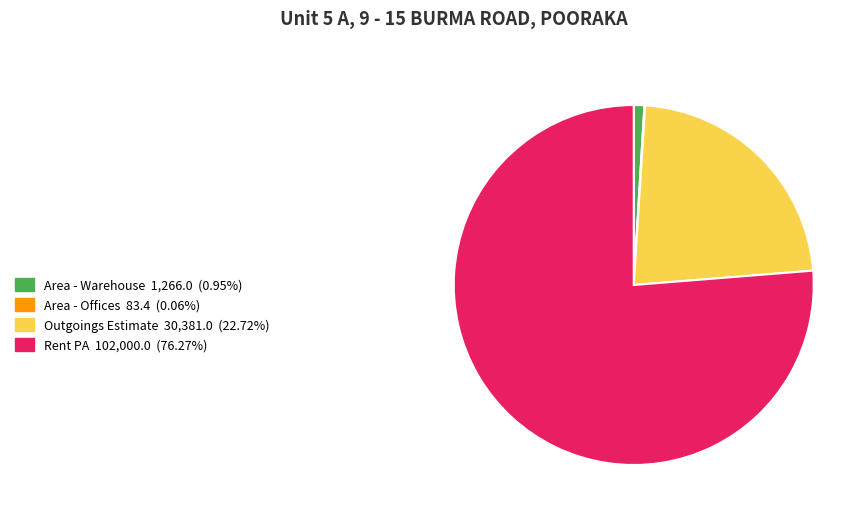

The Area - Warehouse slice represents 1% of the pie. True or false?

True